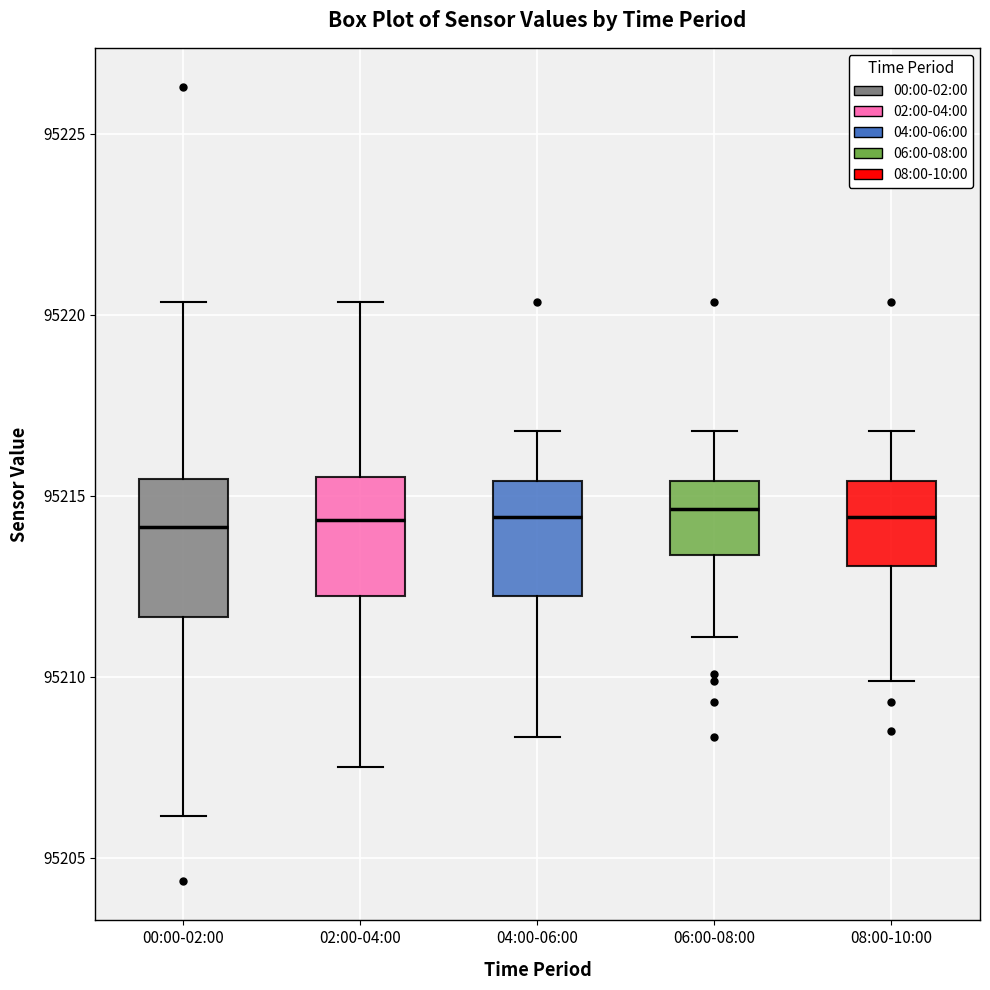

Where is the lower edge of the box for 02:00-04:00 on the y-axis? The values are not printed on the chart, so give them approximately, as read against the axis.

95212.0